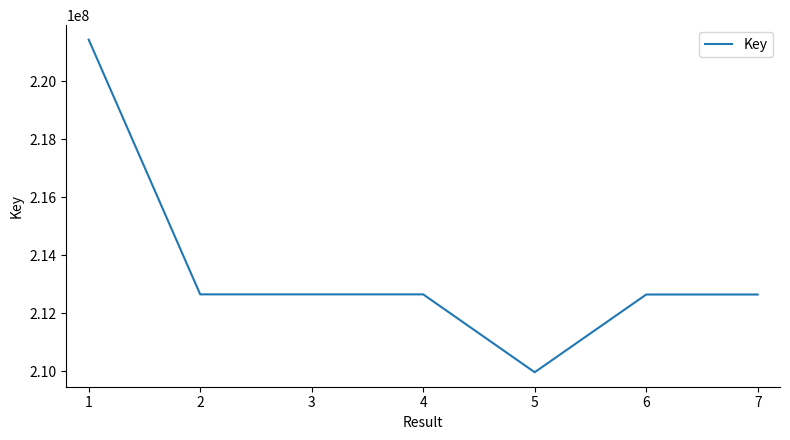

How many values are below 212650981?

3